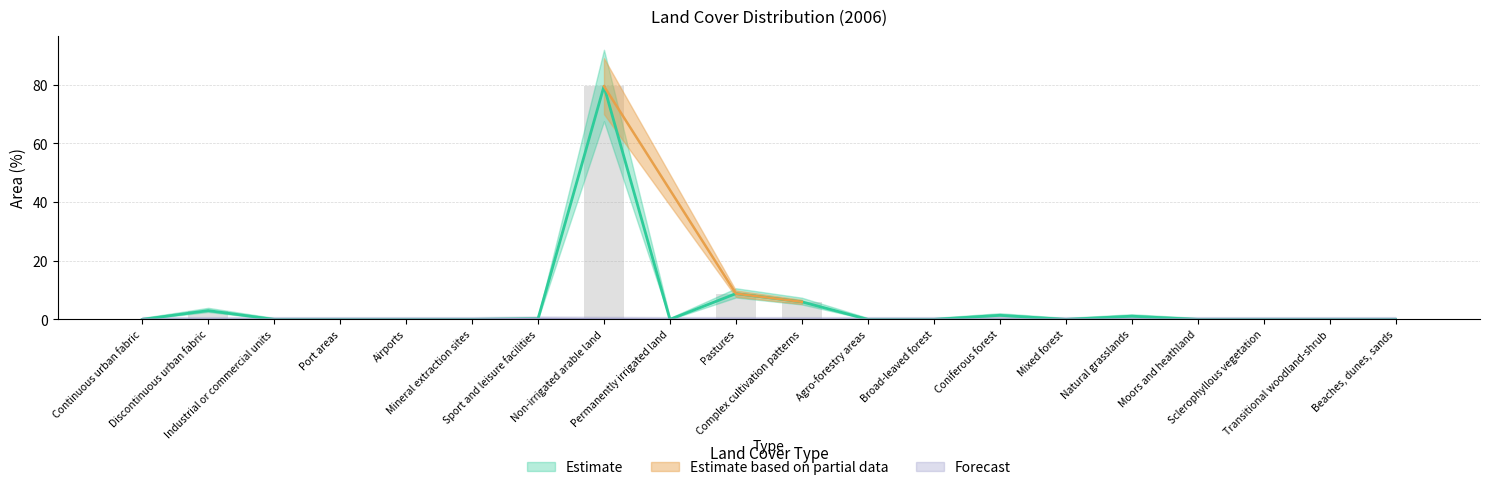

At which category does the chart reach its minimum across all series?

Continuous urban fabric